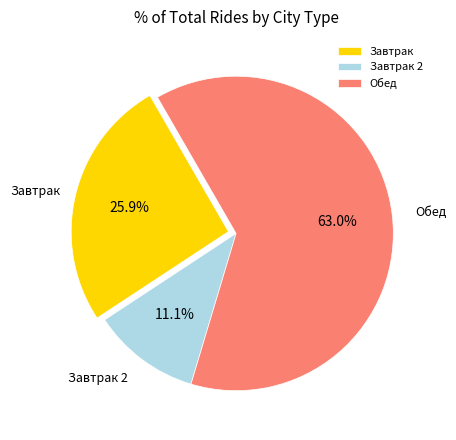

To the nearest percent, what is the average slice percentage?

33%